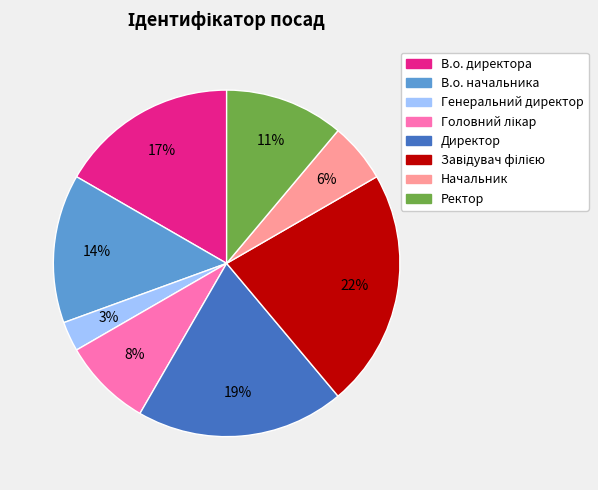

Which slice is the smallest?

Генеральний директор